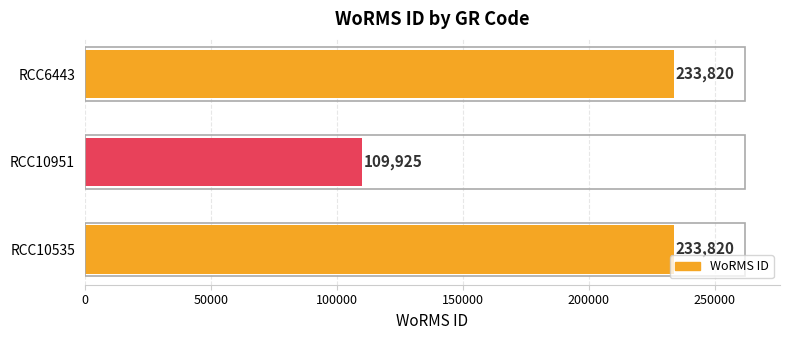

What is the difference between the maximum and minimum values?

123895